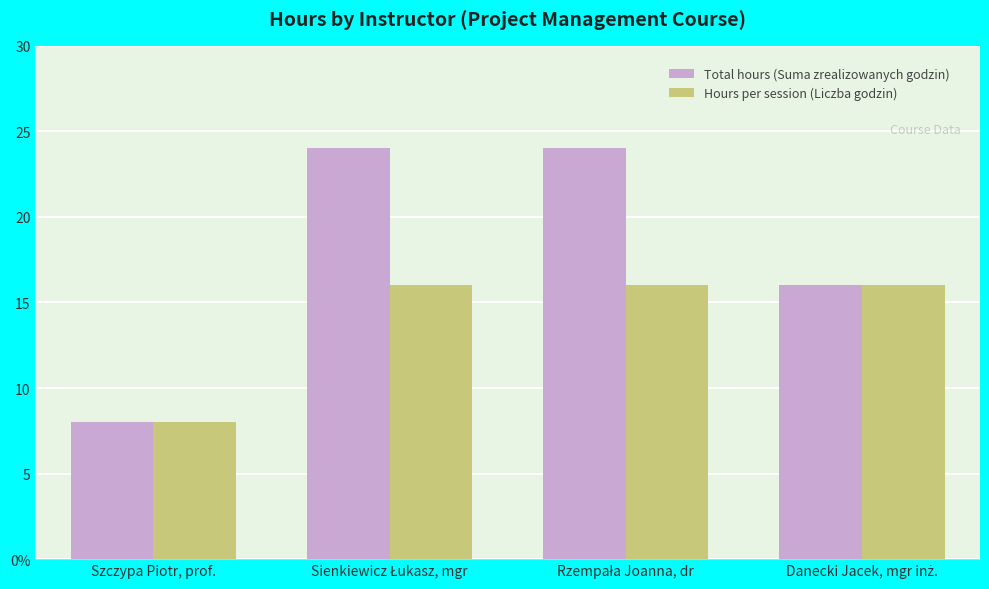

Does the chart contain any negative values?

No